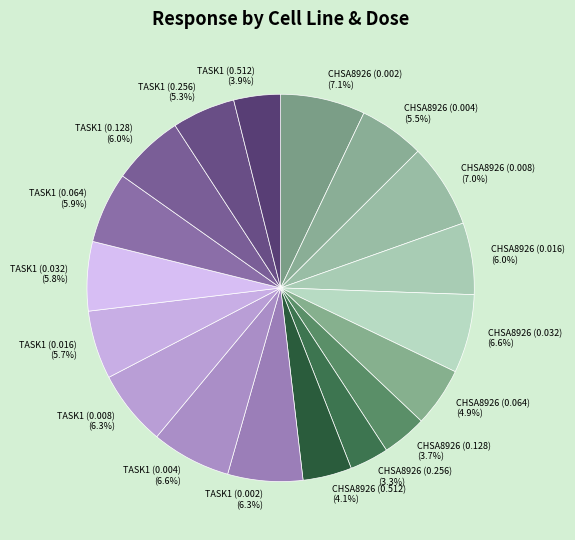

Is there any slice that represents more than half of the pie?

No